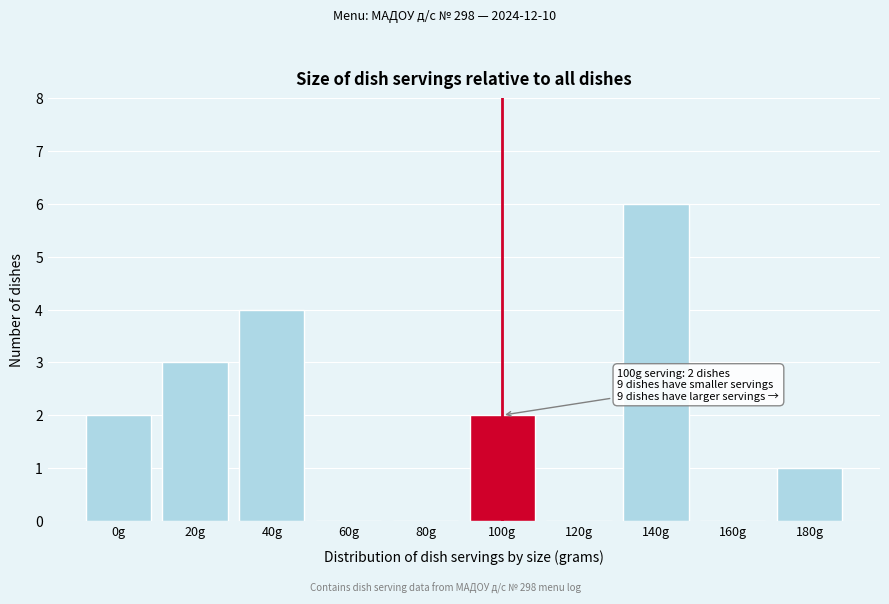

Reading right to left, extract all data points from this chart.

180g=1	160g=0	140g=6	120g=0	100g=2	80g=0	60g=0	40g=4	20g=3	0g=2